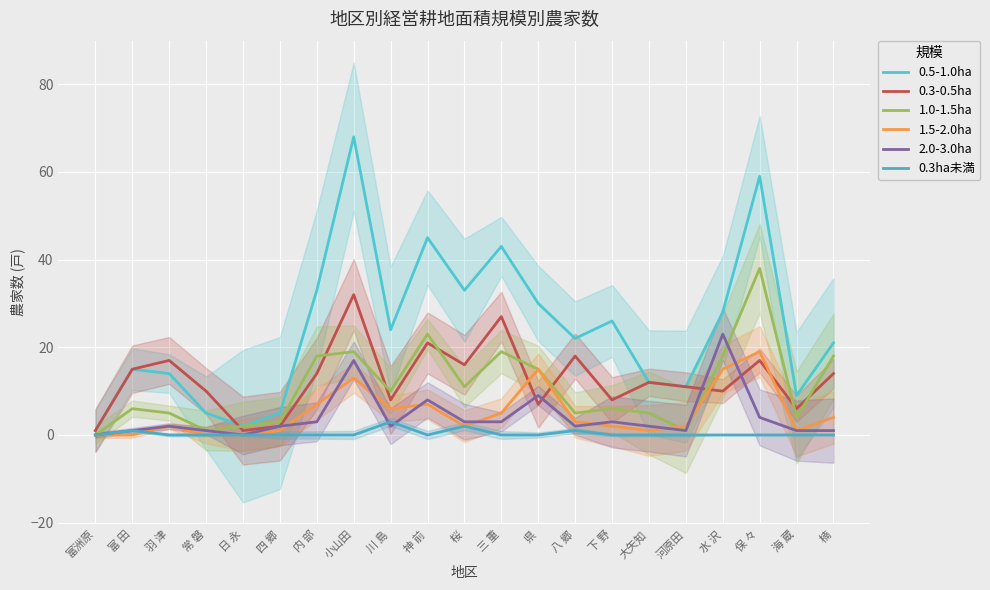

At which label does 2.0-3.0ha reach its peak?

水 沢